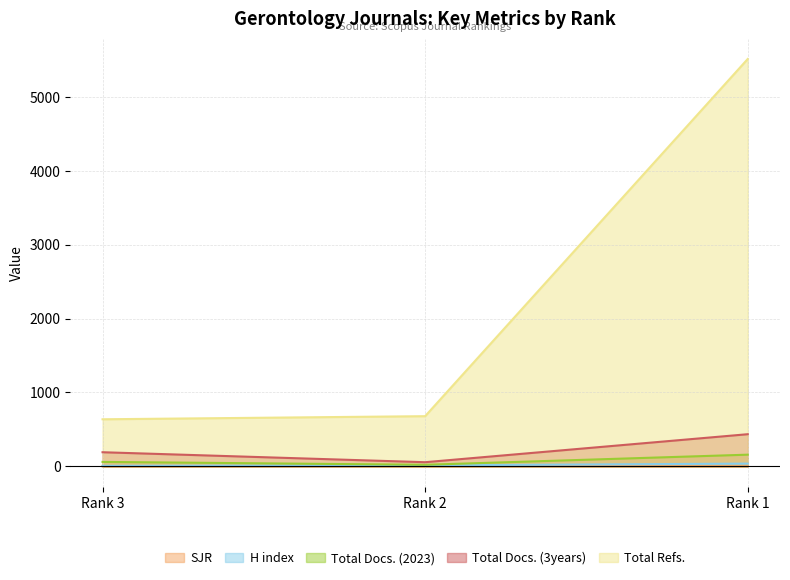

What is the average value of the H index series?

19.0